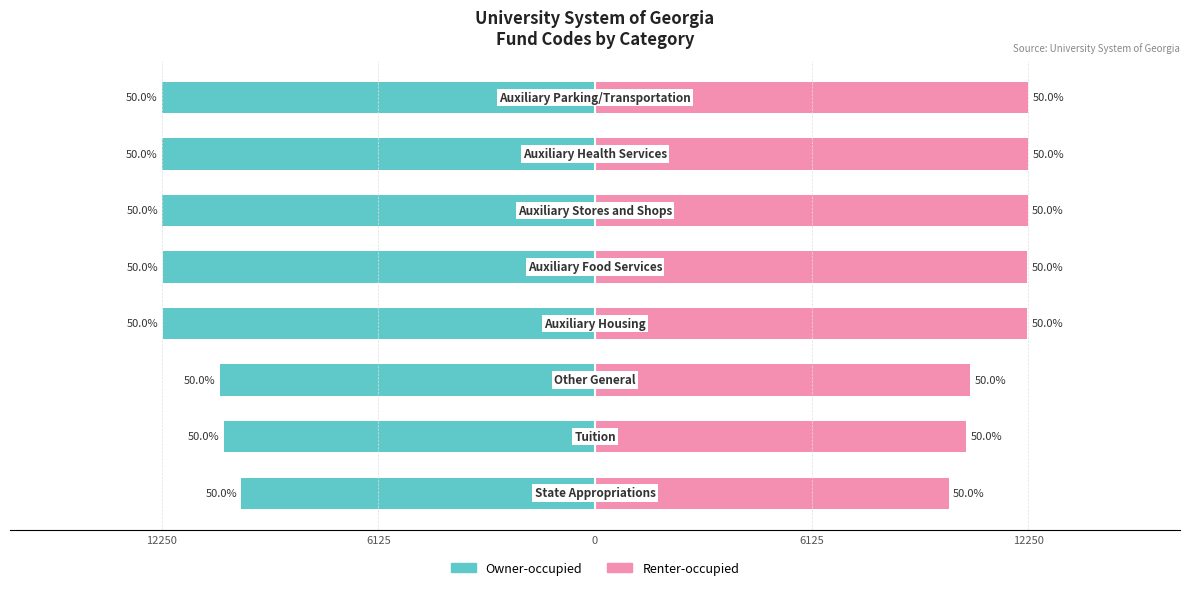

What is the average value of the Owner-occupied series?

-11531